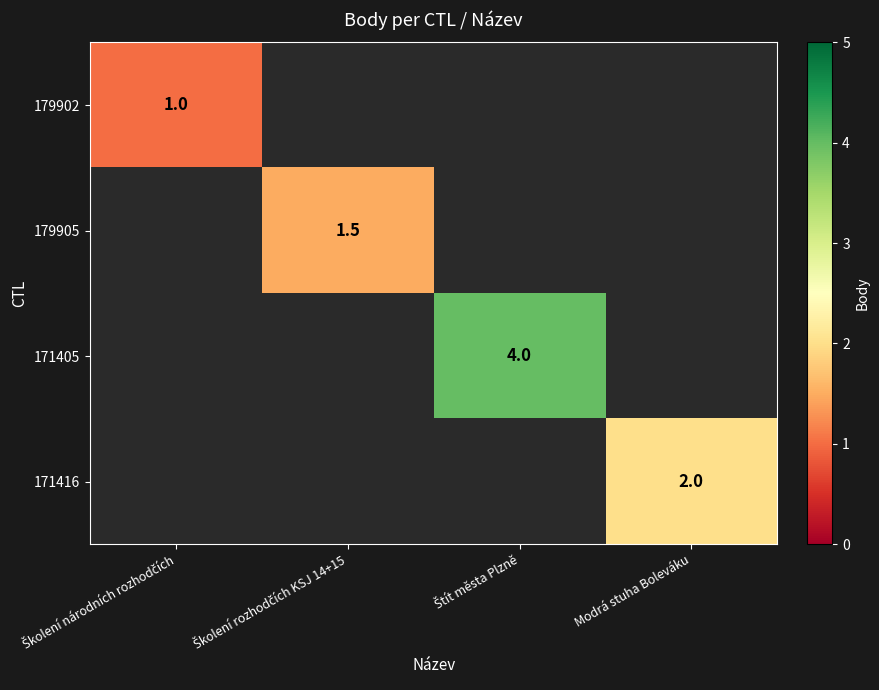

At which label does 179905 reach its peak?

Školení národních rozhodčích